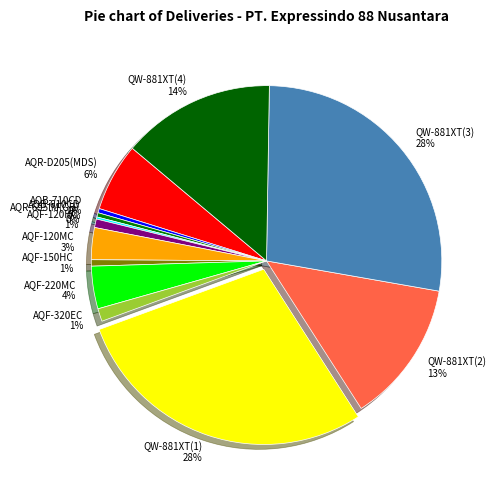

The AQF-120HC slice represents 11% of the pie. True or false?

False